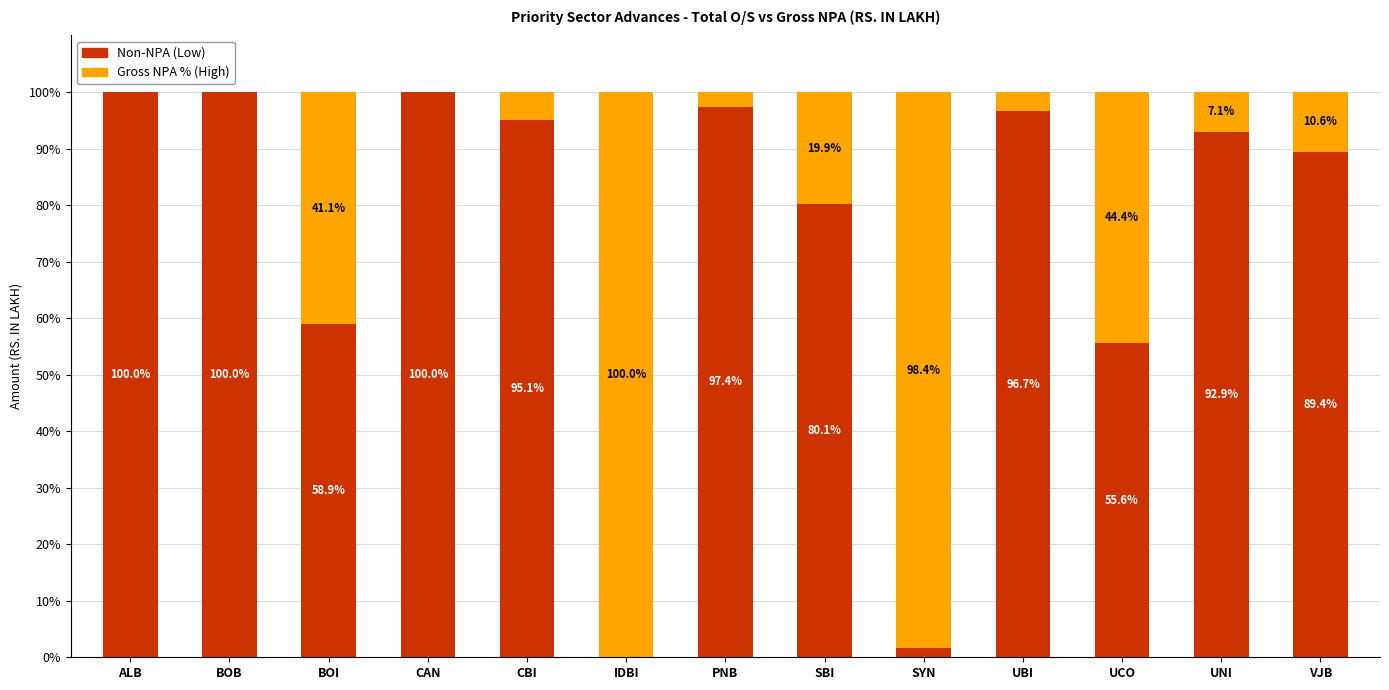

Count the number of categories in the chart.

13